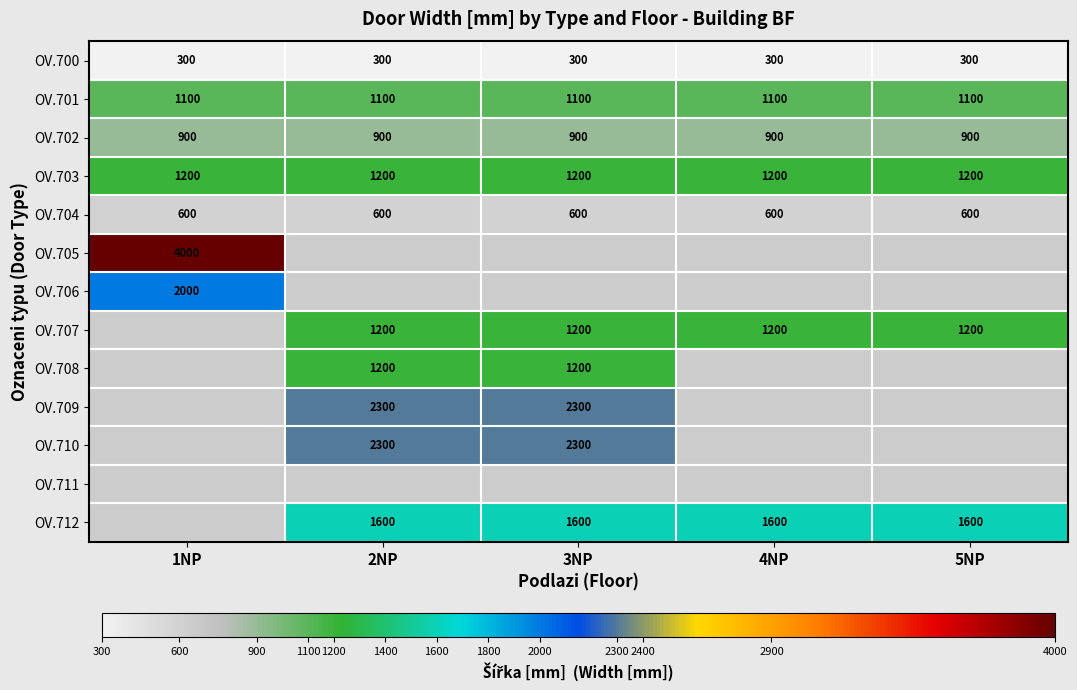

Is it true that OV.702 equals 1492 at 2NP?

False